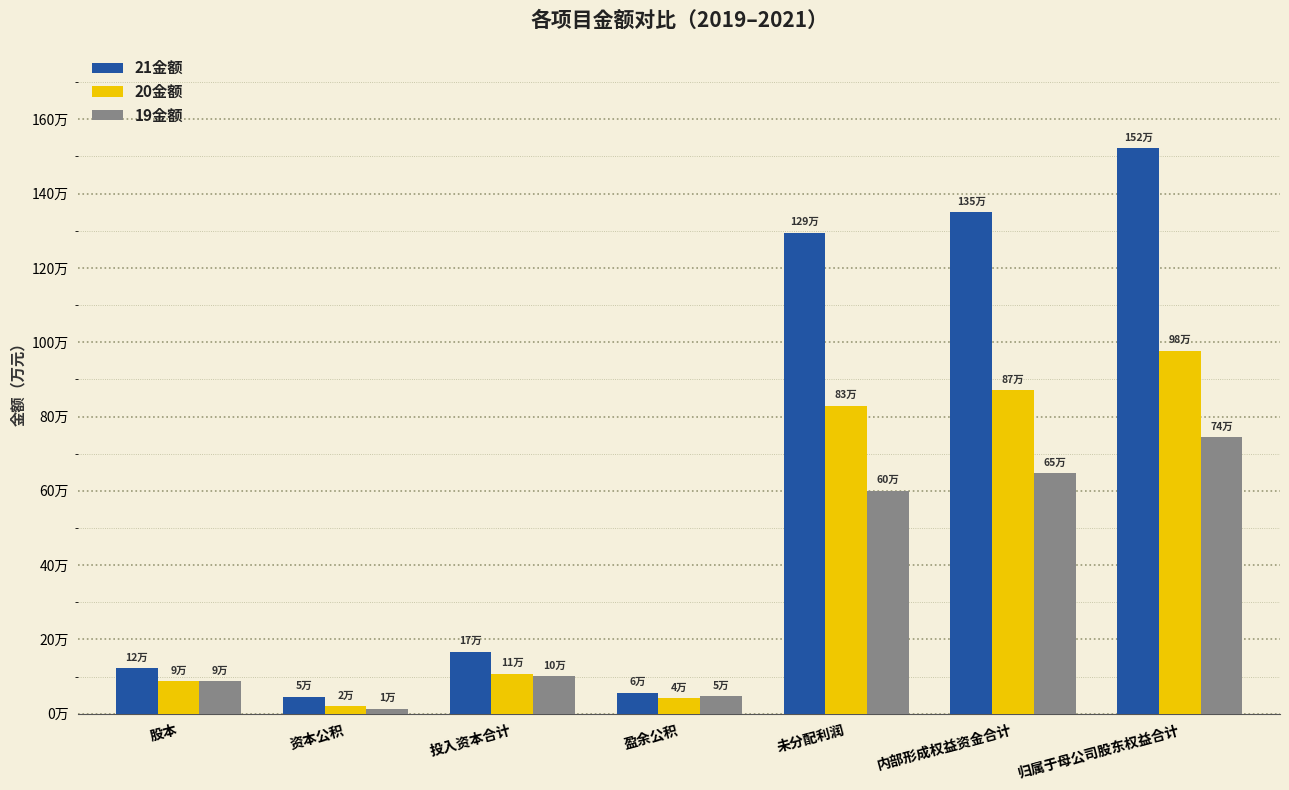

Does the chart contain stacked bars?

No